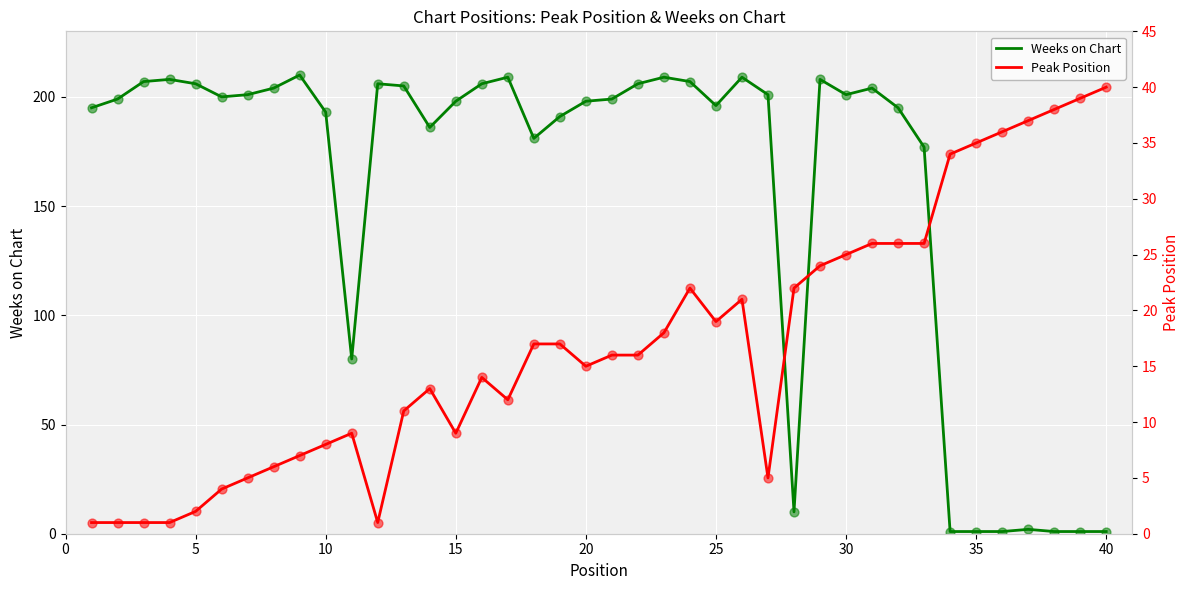

Which series has the largest total across all categories?

Weeks on Chart